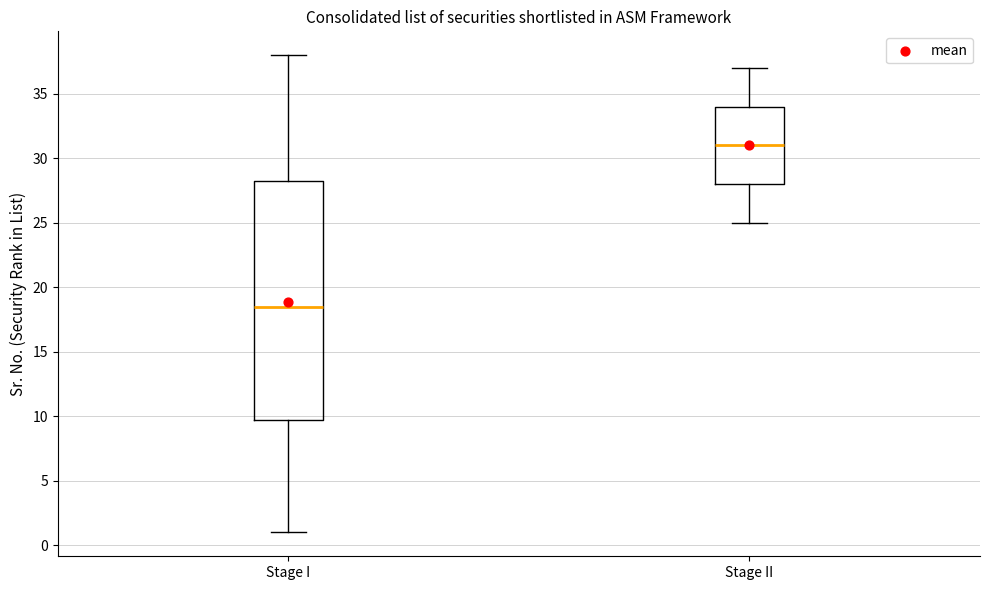

Reading left to right, transcribe this box plot: for each box, give where its median line is, the range the box spans, and where its two whiskers end, as read against the y-axis. The values are not printed on the chart, so give them approximately, as read against the axis.

Stage I: median 18.5, box 10.0 to 28.5, whiskers 1.0 to 38.0
Stage II: median 31.0, box 28.0 to 34.0, whiskers 25.0 to 37.0